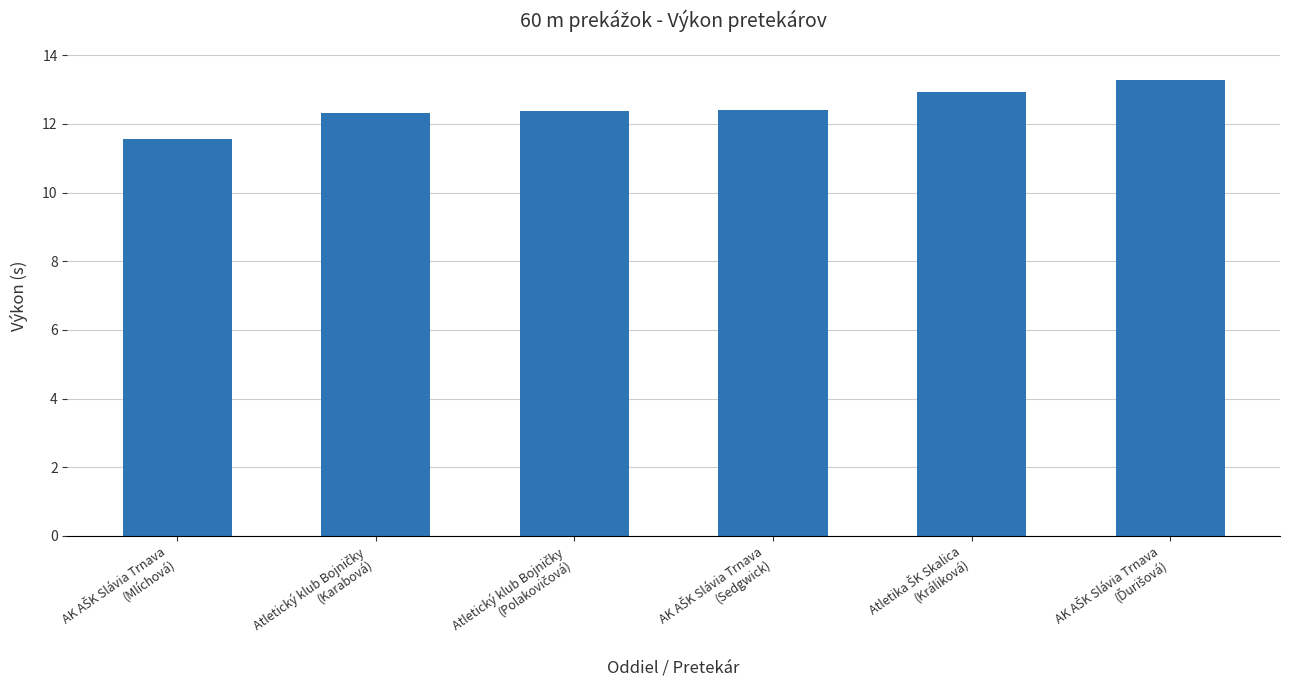

What is the sum of all values?

74.9